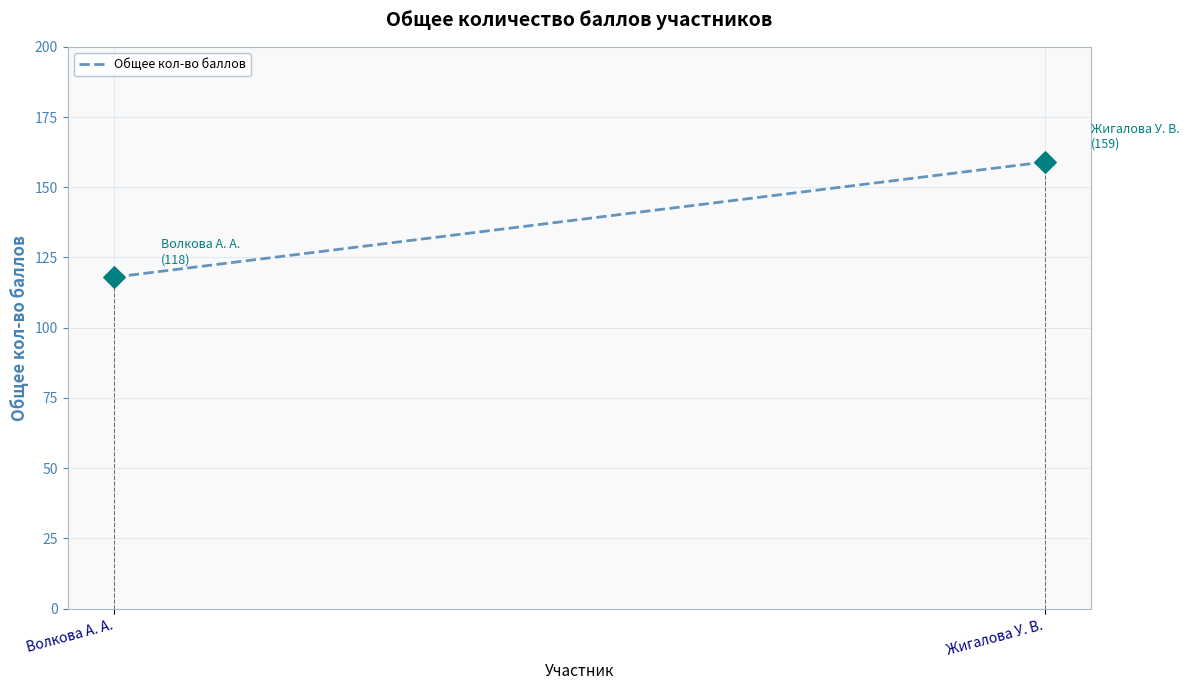

What is the change in value from Волкова А. А. to Жигалова У. В.?

+41